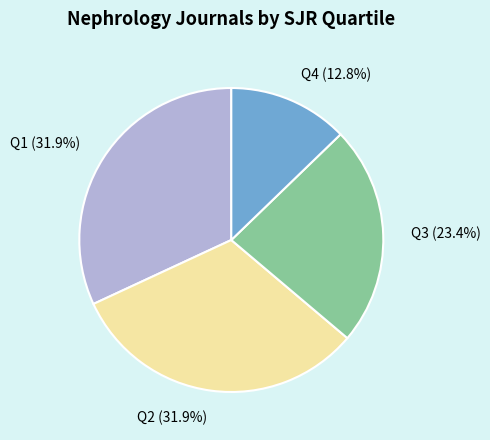

True or false: Q3 accounts for 23% of the total.

True